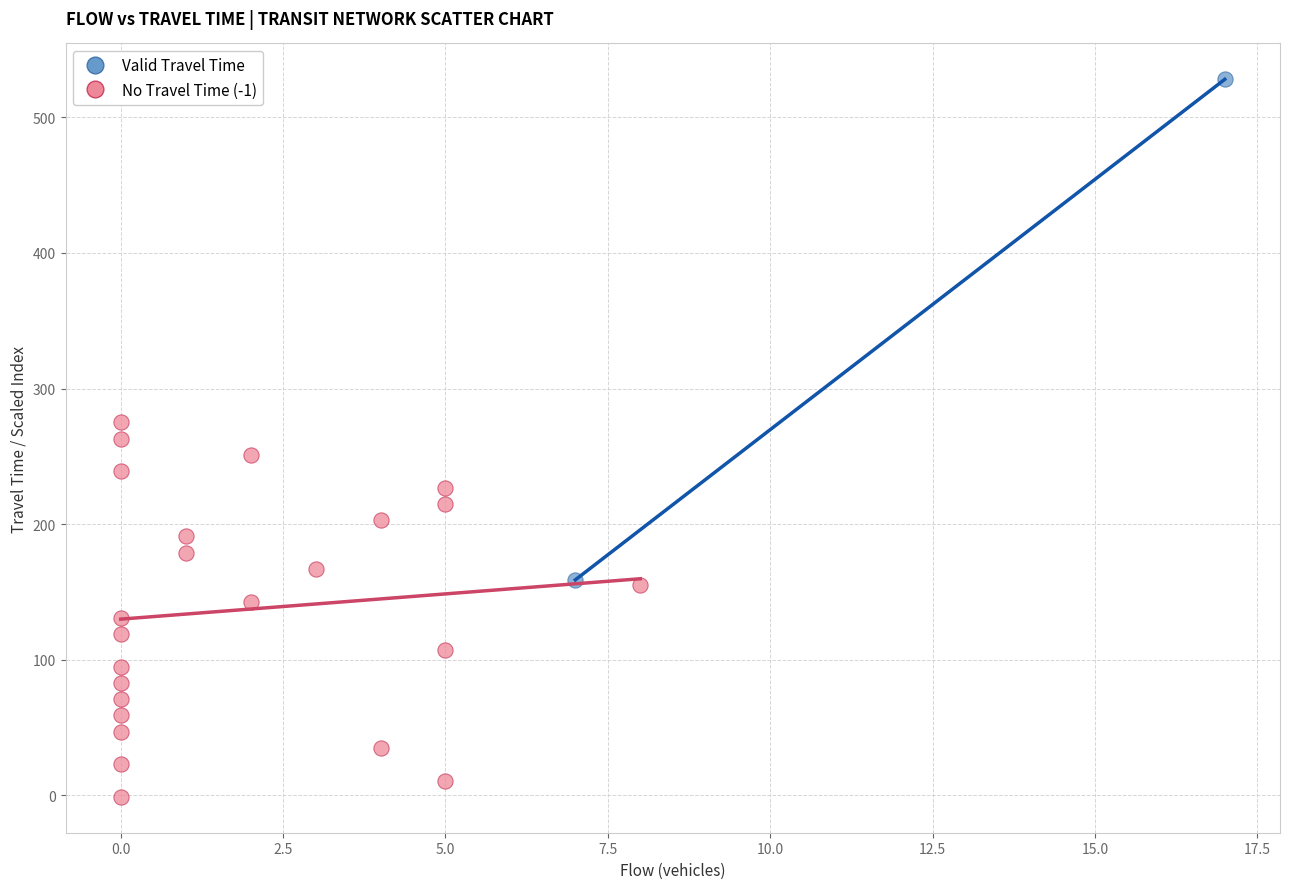

Which series contains the lowest Y value?

No Travel Time (-1)